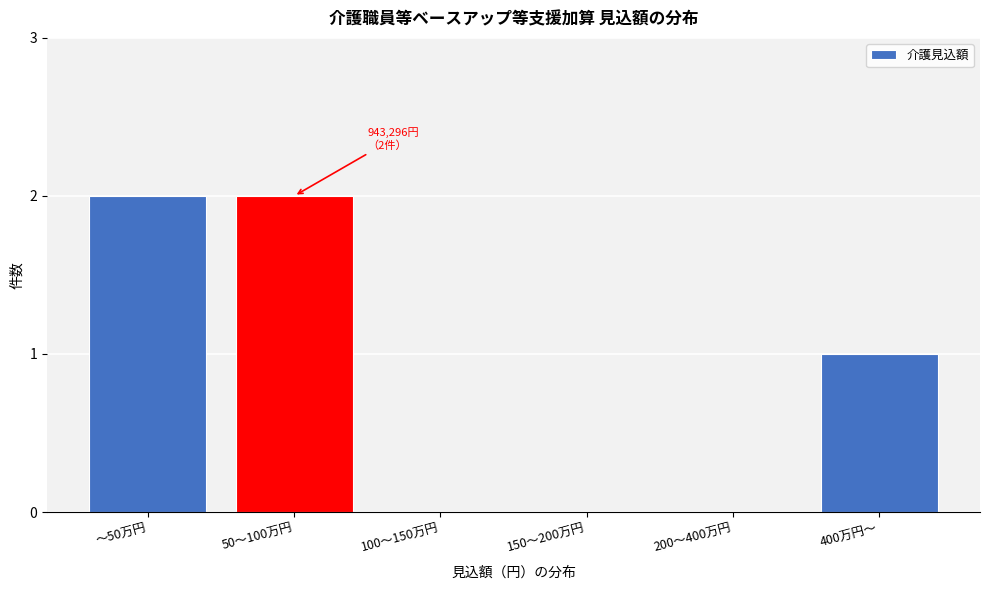

Reading right to left, what are all the values shown in this chart?

400万円～=1	200～400万円=0	150～200万円=0	100～150万円=0	50～100万円=2	～50万円=2